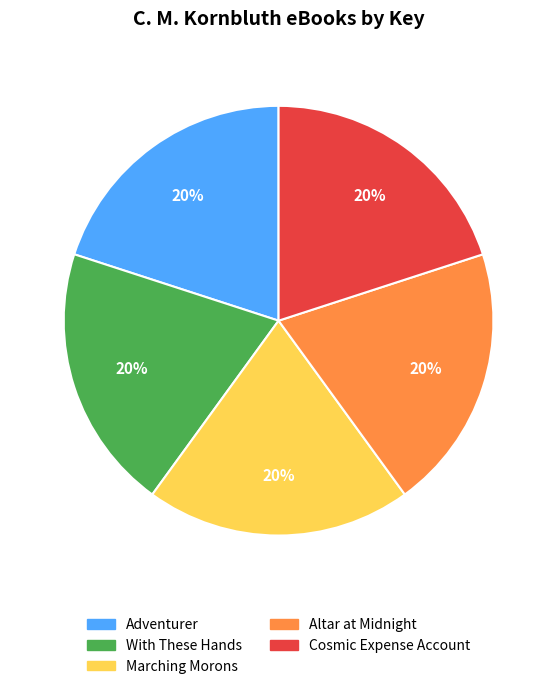

Is it true that Cosmic Expense Account is 20% of the pie?

True